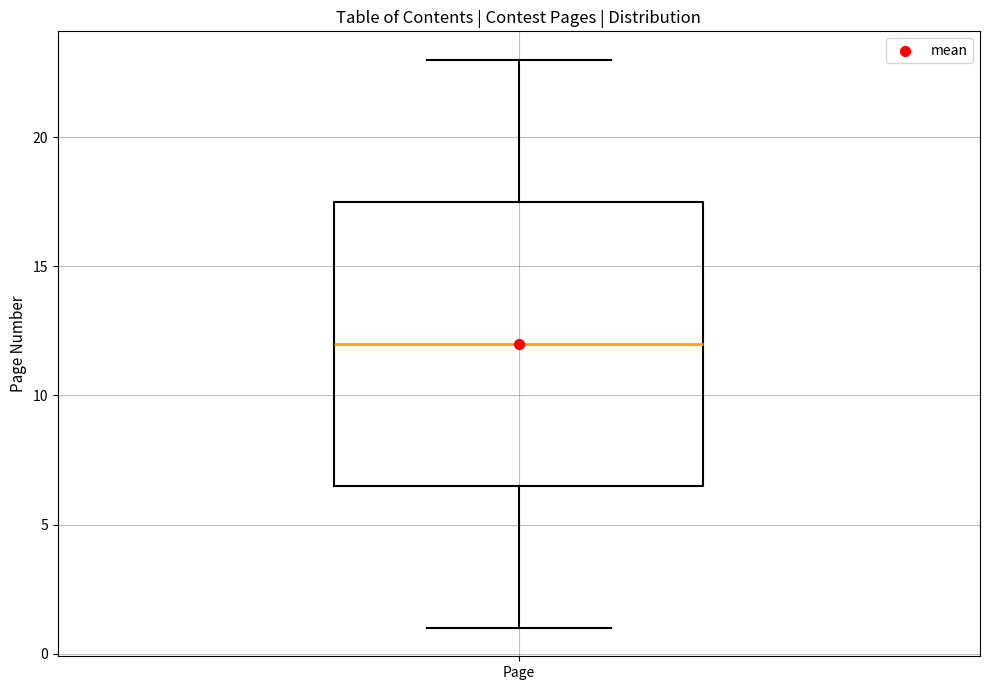

Read this box plot against the y-axis: the position of the median line, the range covered by the box, and the ends of both whiskers. The values are not printed on the chart, so give them approximately, as read against the axis.

median 12.0, box 6.5 to 17.5, whiskers 1.0 to 23.0